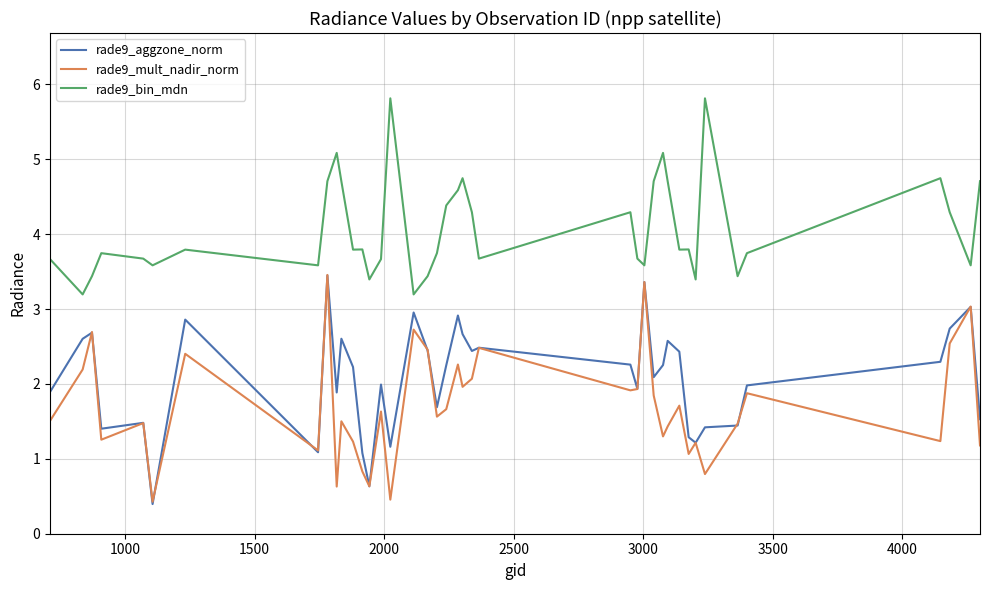

True or false: rade9_aggzone_norm and rade9_bin_mdn intersect in this chart.

False